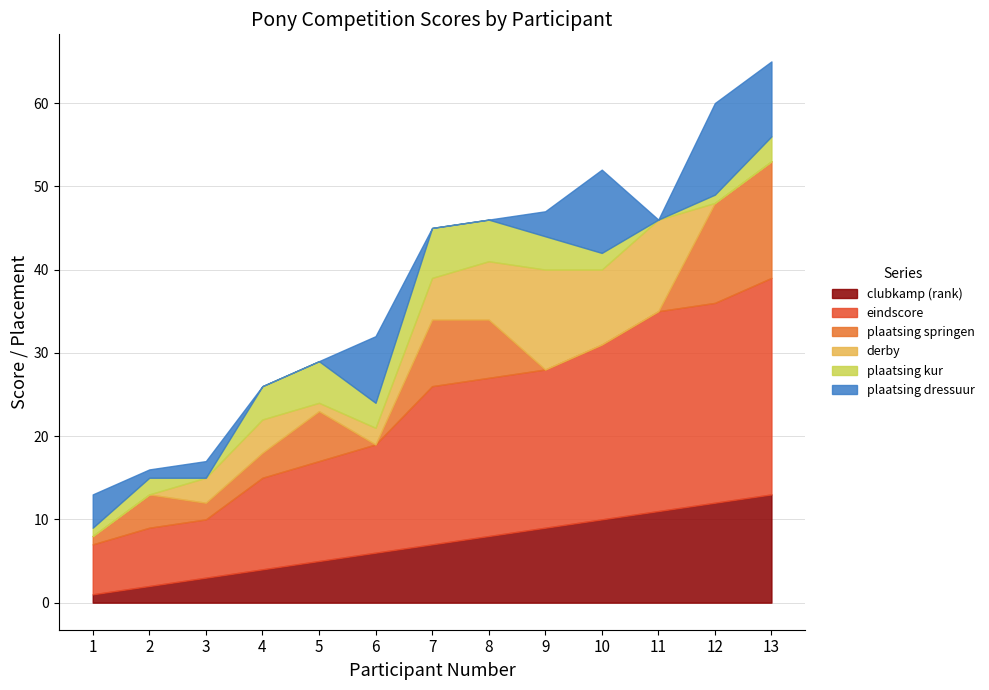

Reading left to right, what are all the values shown in this chart?

clubkamp (rank): 1=1	2=2	3=3	4=4	5=5	6=6	7=7	8=8	9=9	10=10	11=11	12=12	13=13
eindscore: 1=6	2=7	3=7	4=11	5=12	6=13	7=19	8=19	9=19	10=21	11=24	12=24	13=26
plaatsing springen: 1=1	2=4	3=2	4=3	5=6	6=0	7=8	8=7	9=0	10=0	11=0	12=12	13=14
derby: 1=0	2=0	3=3	4=4	5=1	6=2	7=5	8=7	9=12	10=9	11=11	12=0	13=0
plaatsing kur: 1=1	2=2	3=0	4=4	5=5	6=3	7=6	8=5	9=4	10=2	11=0	12=1	13=3
plaatsing dressuur: 1=4	2=1	3=2	4=0	5=0	6=8	7=0	8=0	9=3	10=10	11=0	12=11	13=9